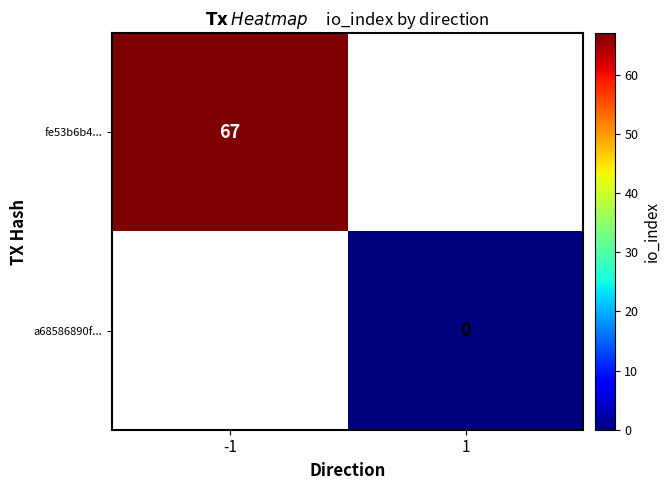

Is the value of a68586890f... at 1 greater than the value of fe53b6b4... at -1?

No